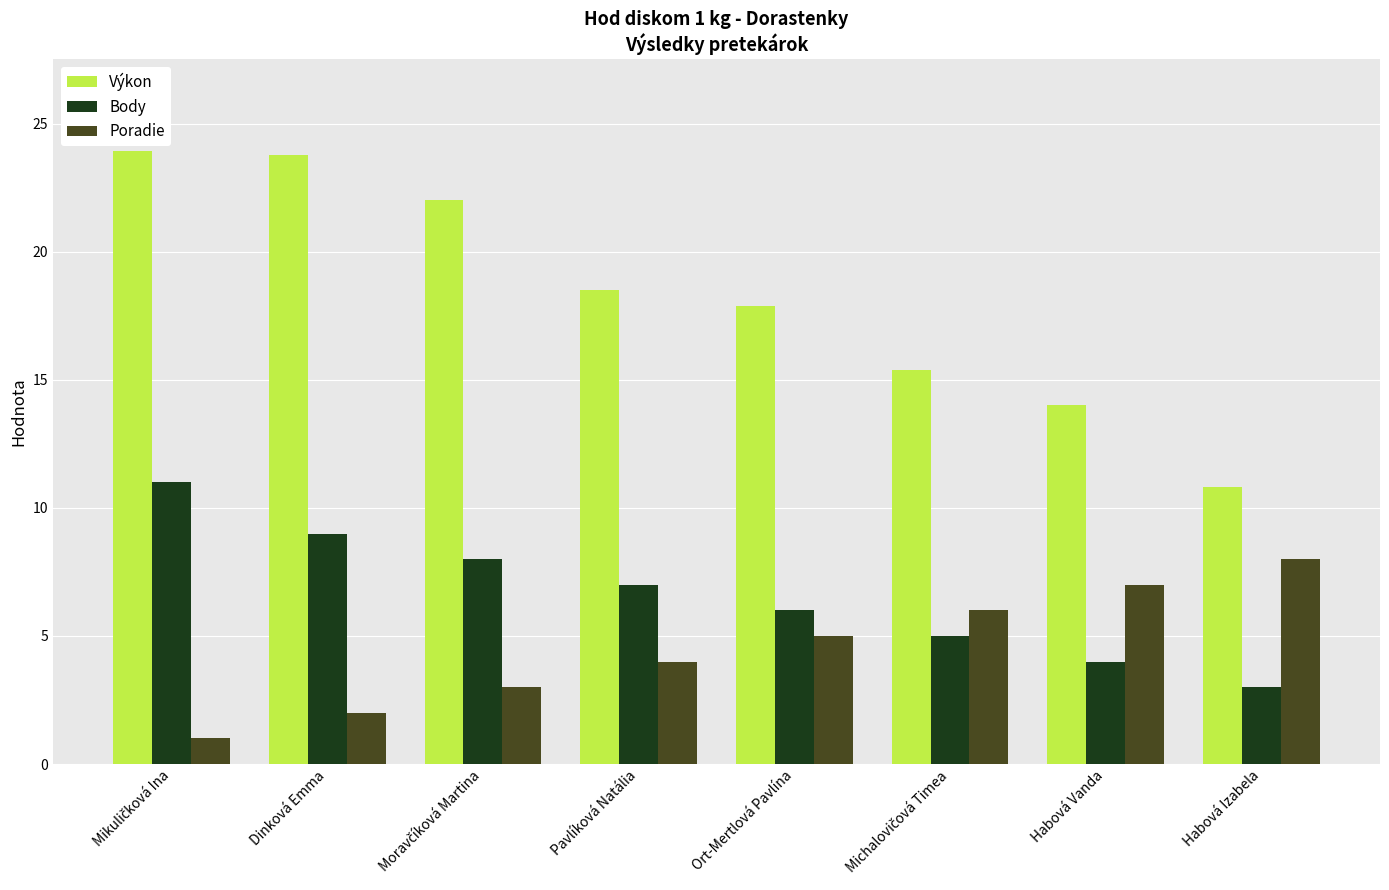

How many data points does each series have?

8